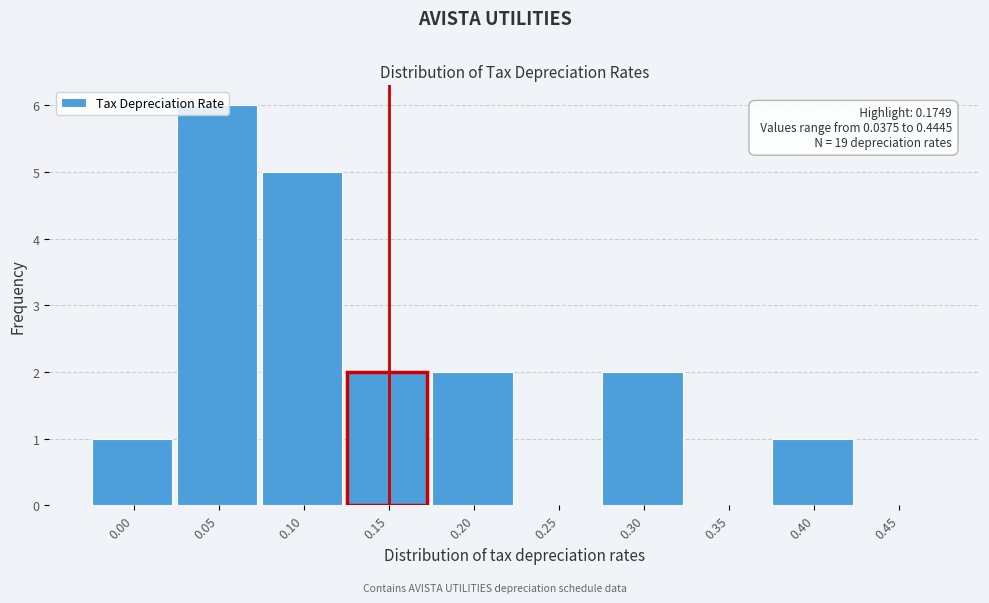

The value at 0.30 is 1. True or false?

False